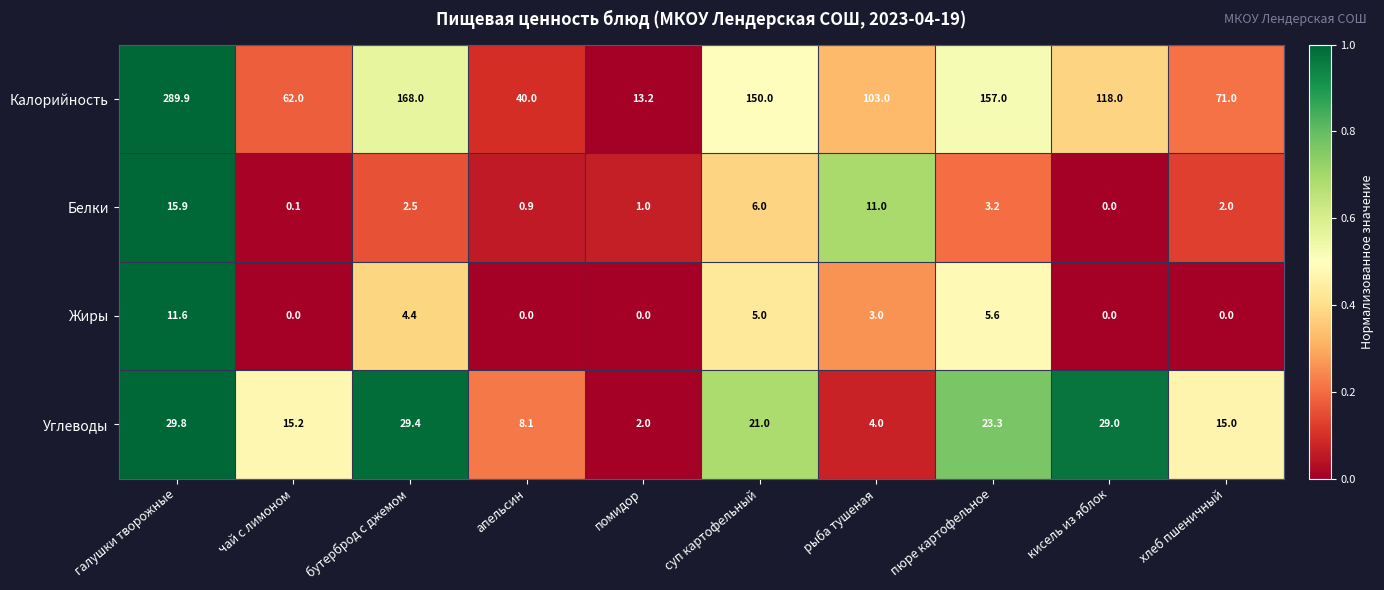

Which series changed the most between галушки творожные and суп картофельный?

Калорийность